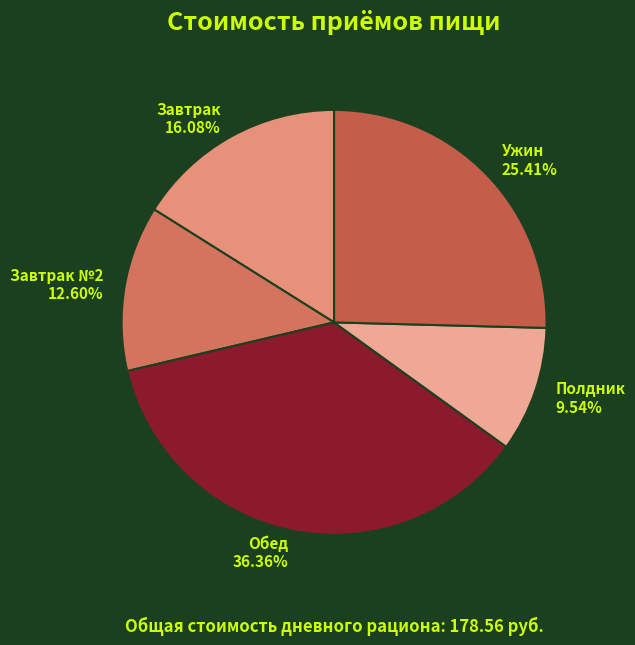

Count the number of slices in the pie.

5